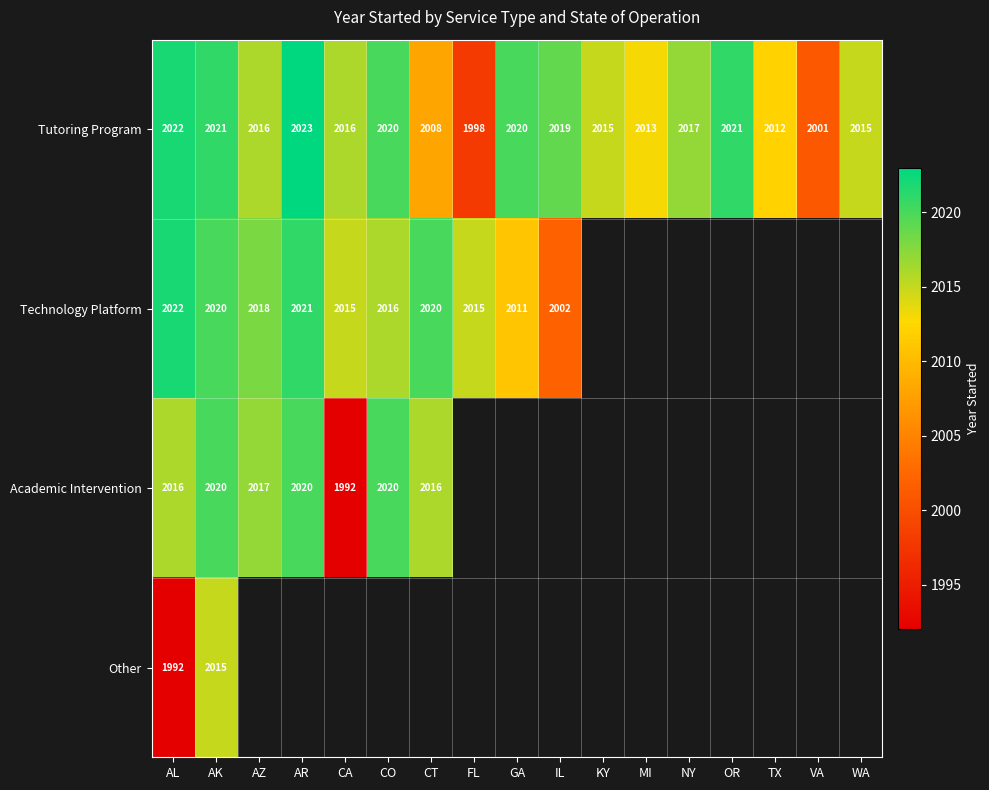

How many values in the Tutoring Program series are below 2016?

7